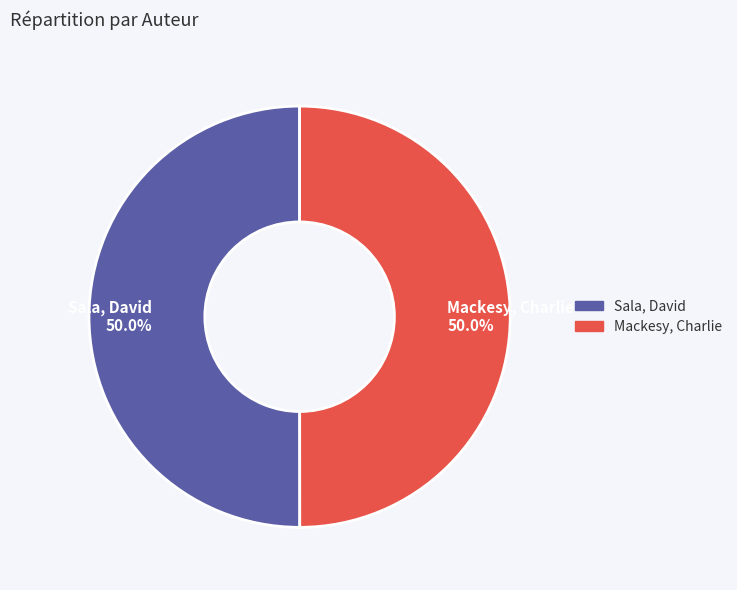

What is the total percentage of Sala, David and Mackesy, Charlie?

100.0%